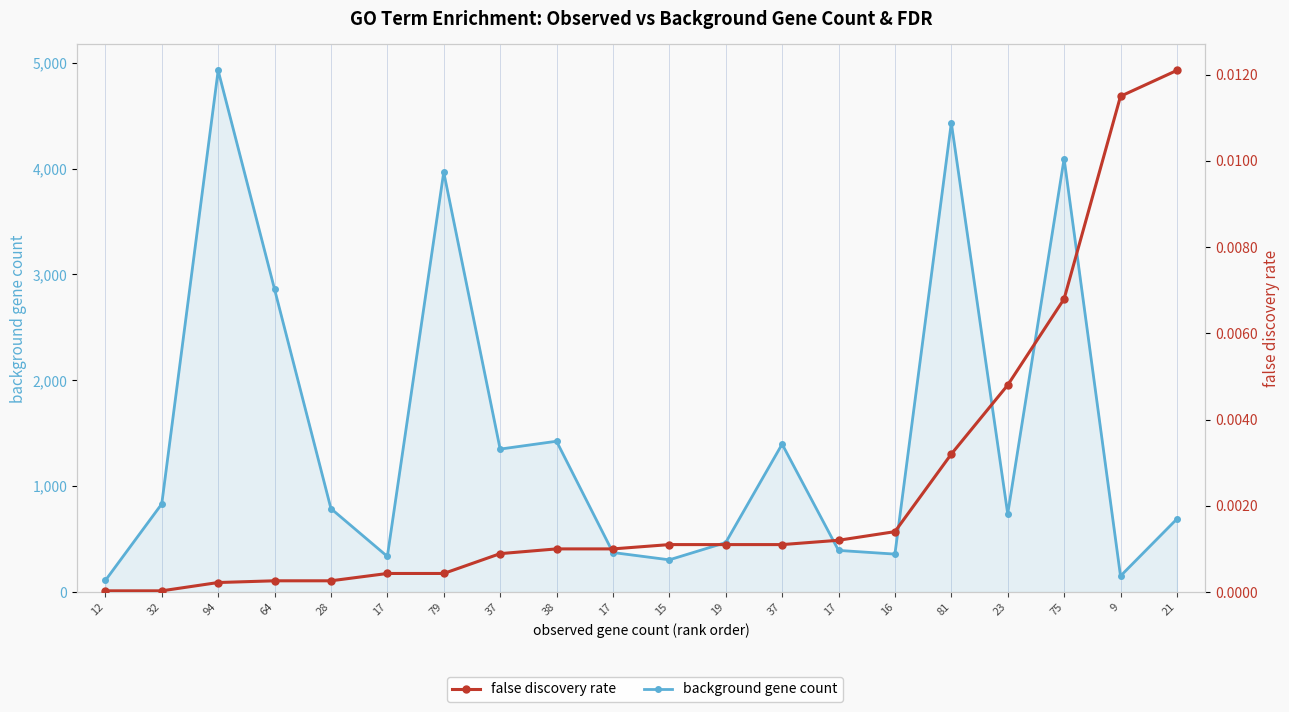

In background gene count, how many points are higher than both neighbors (excluding endpoints)?

6